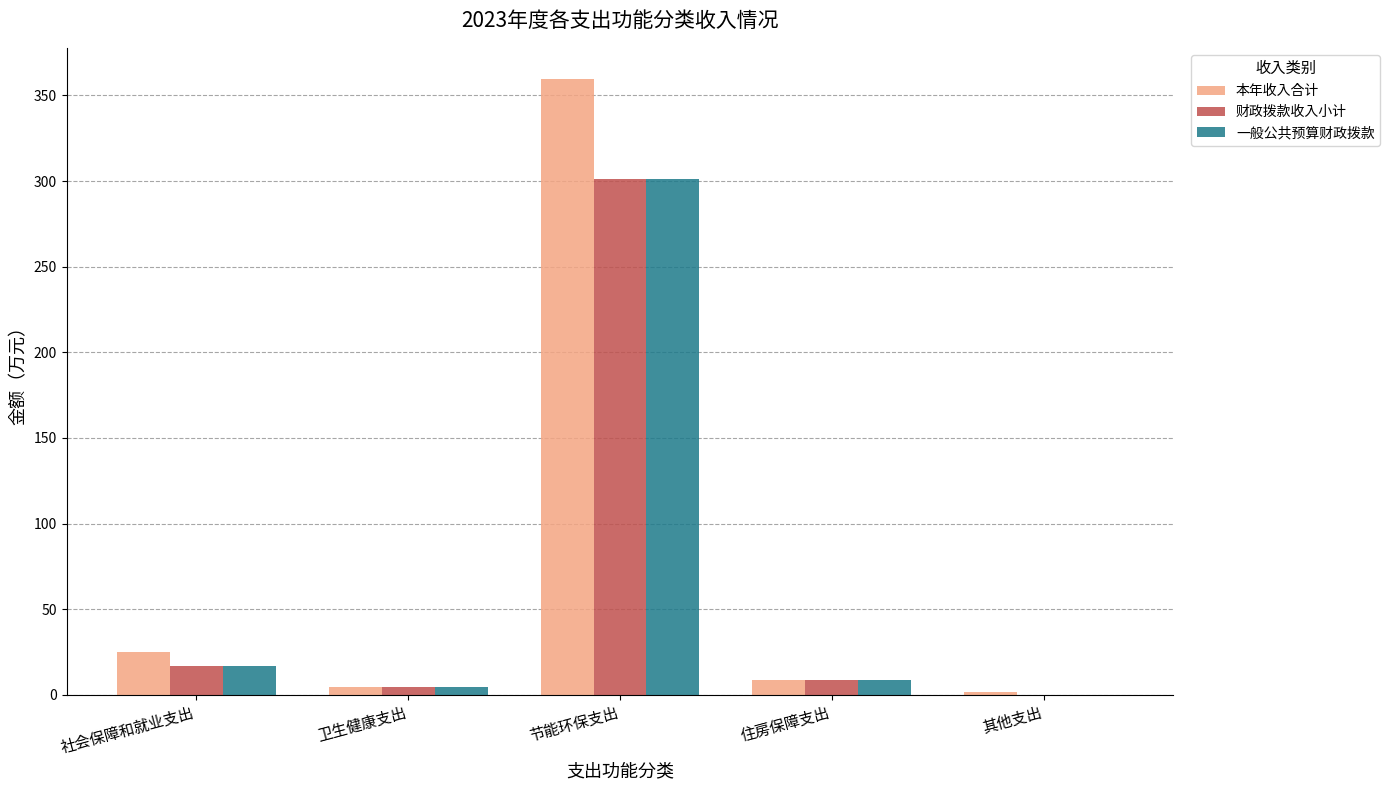

At which category is the sum across all series the highest?

节能环保支出